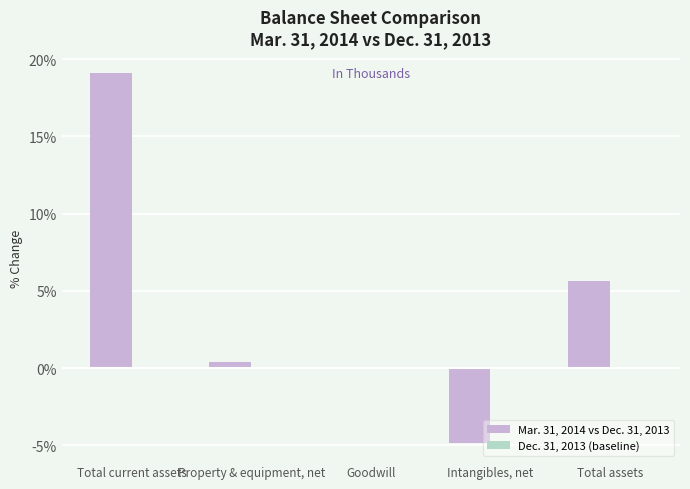

At which category does the chart reach its peak across all series?

Total current assets